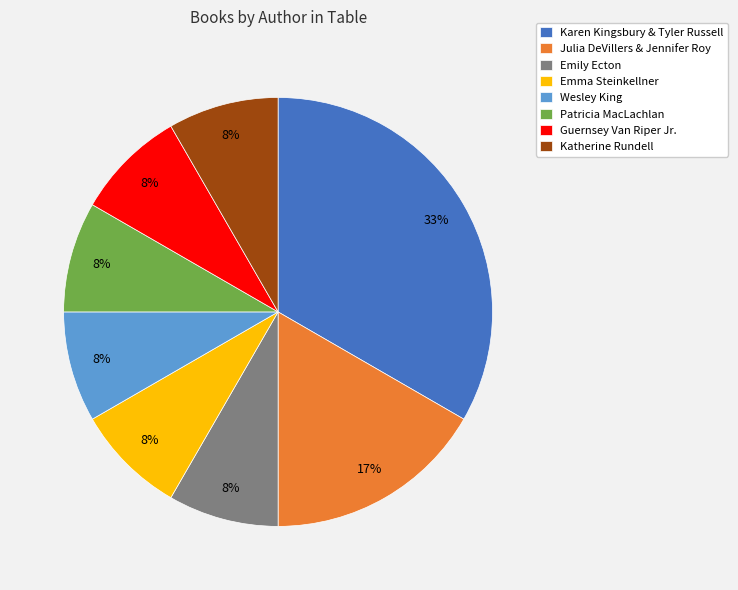

How many segments does this pie chart have?

8